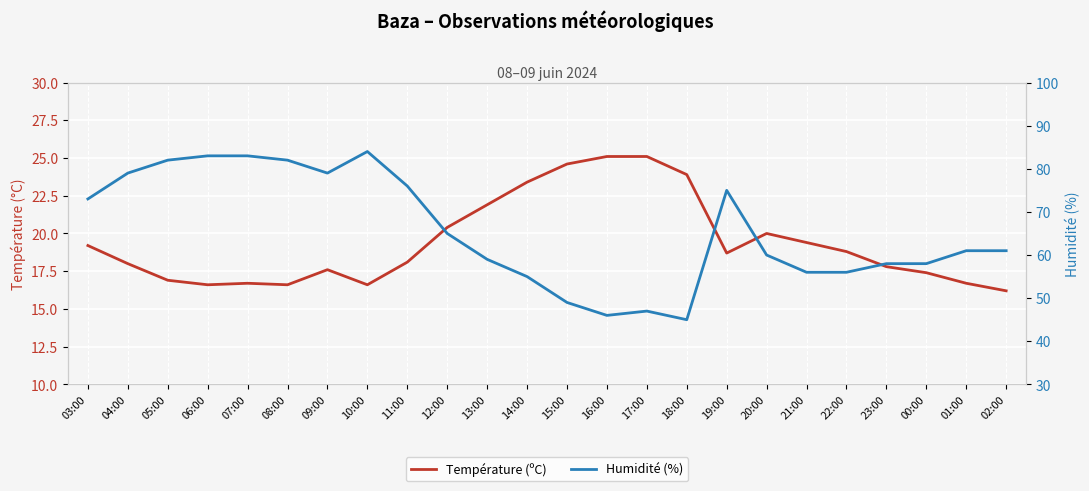

What is the sum of the Humidité (%) values at 10:00 and 11:00?

160.0